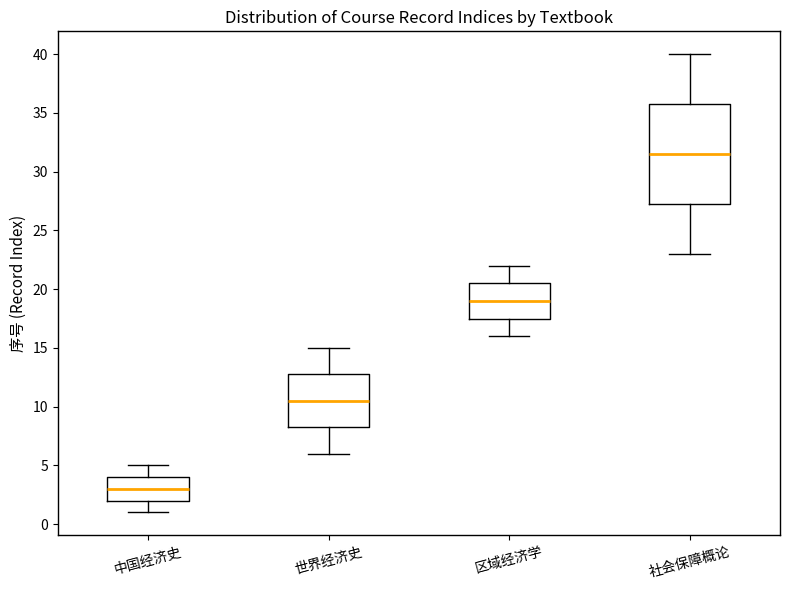

Which box's median line is the highest?

社会保障概论